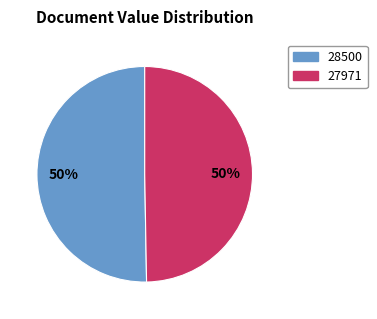

What is the majority slice?

28500